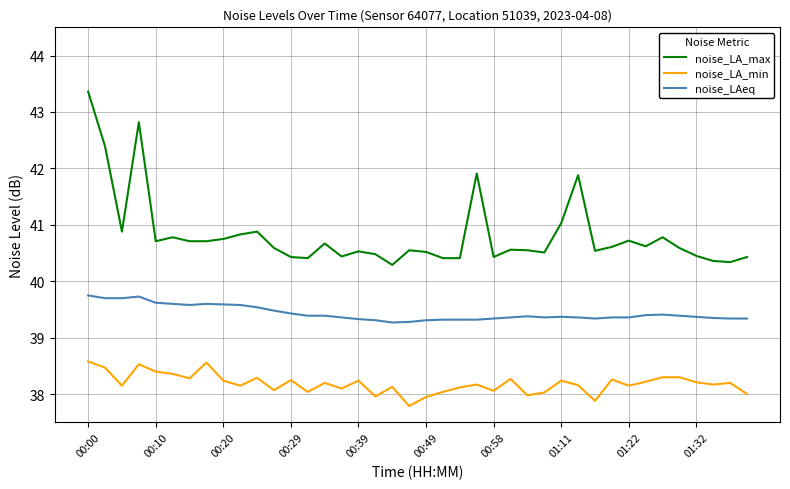

Which series has the widest spread of values?

noise_LA_max